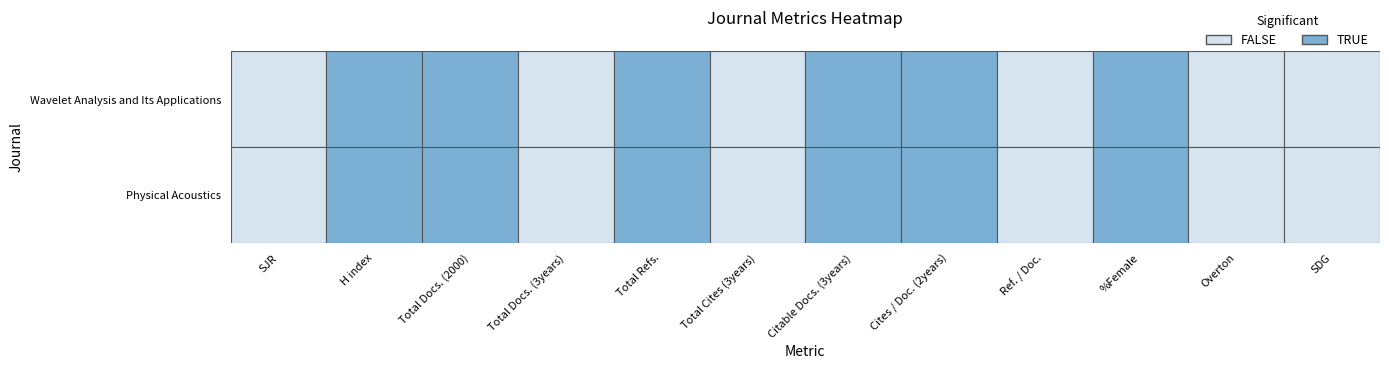

Which has a higher value, Total Refs. or H index?

H index